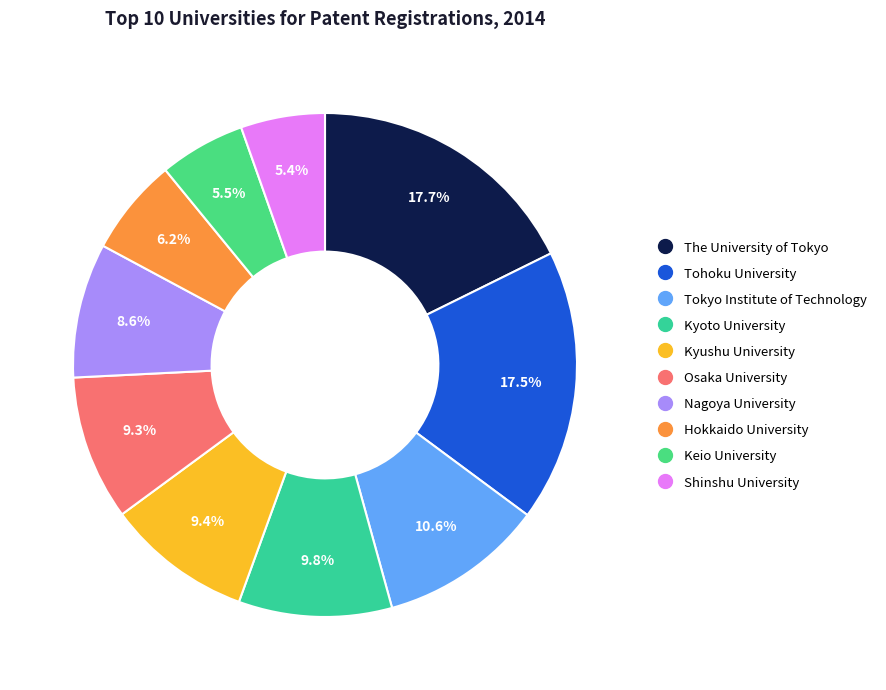

Count the number of slices in the pie.

10